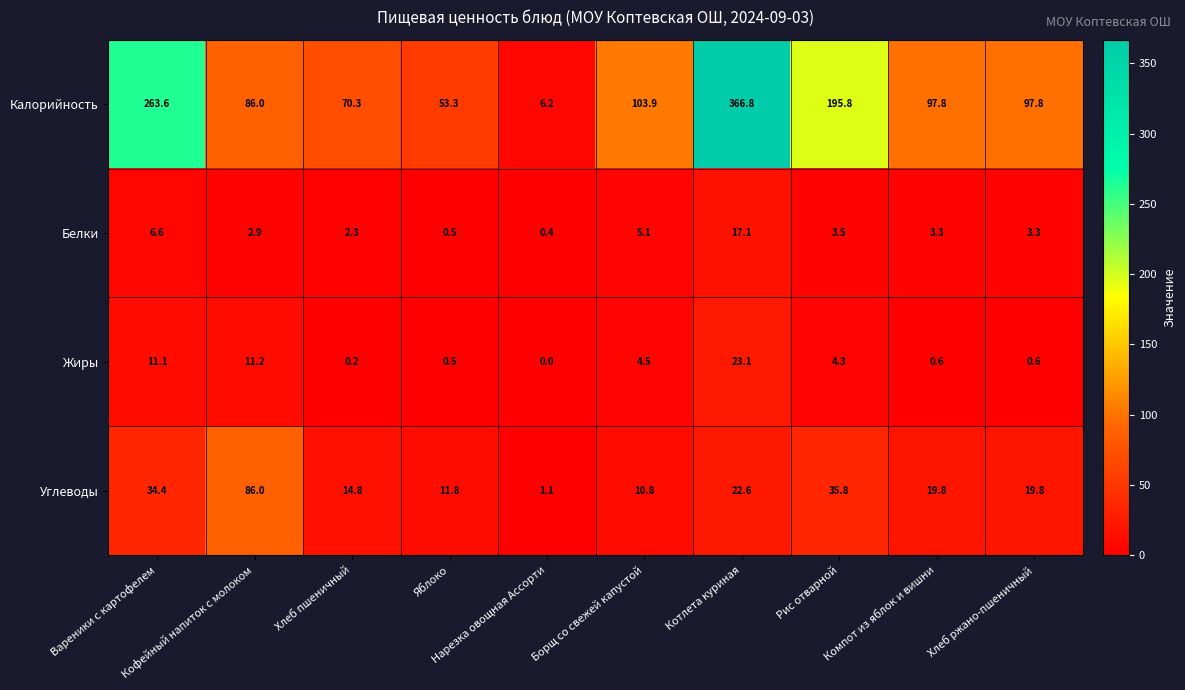

List the series in order of their peak value, lowest first.

Белки, Жиры, Углеводы, Калорийность